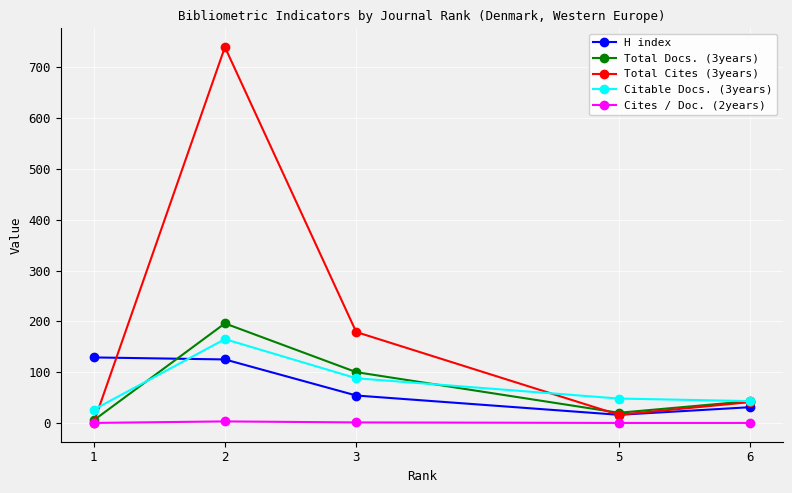

Which series has the largest total across all categories?

Total Cites (3years)